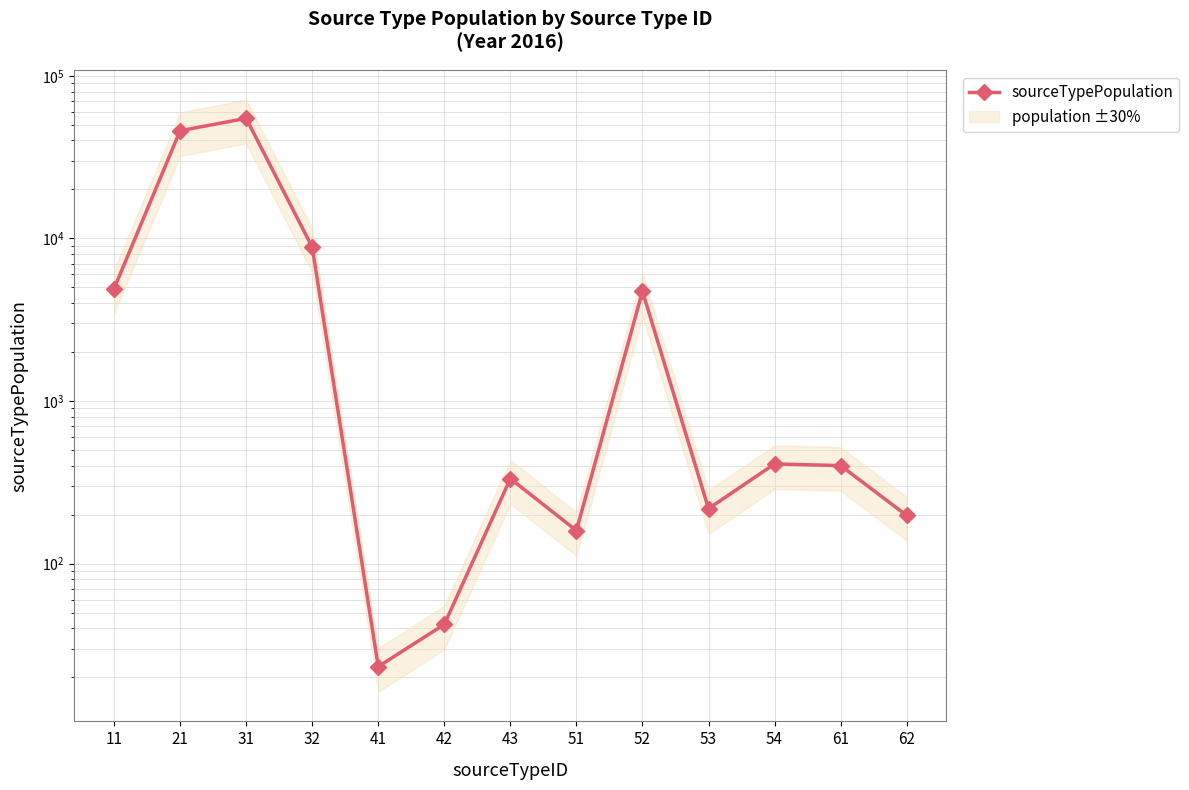

Approximately how many times larger is the value at 21 compared to 62?

232.4